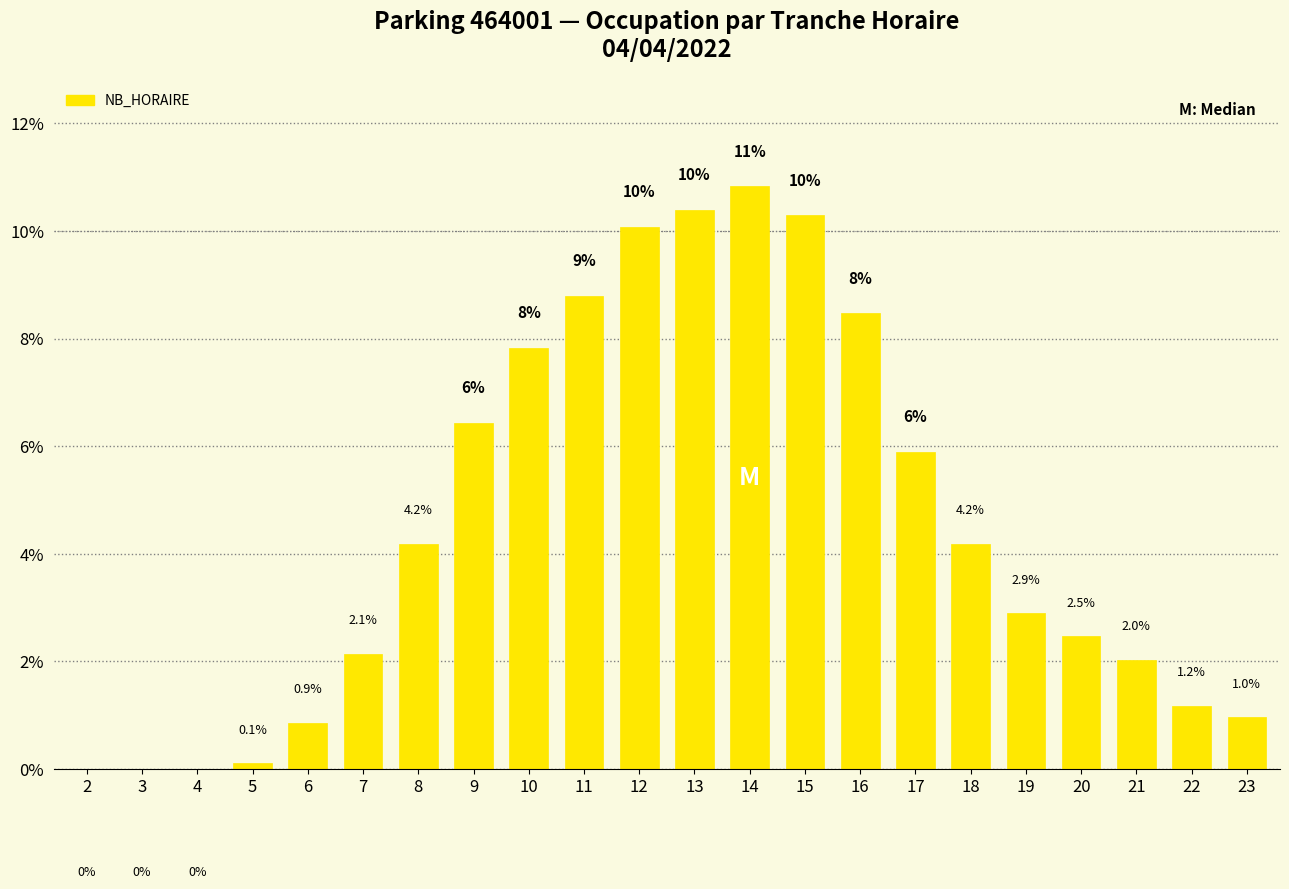

Which label corresponds to the largest value in the chart?

14